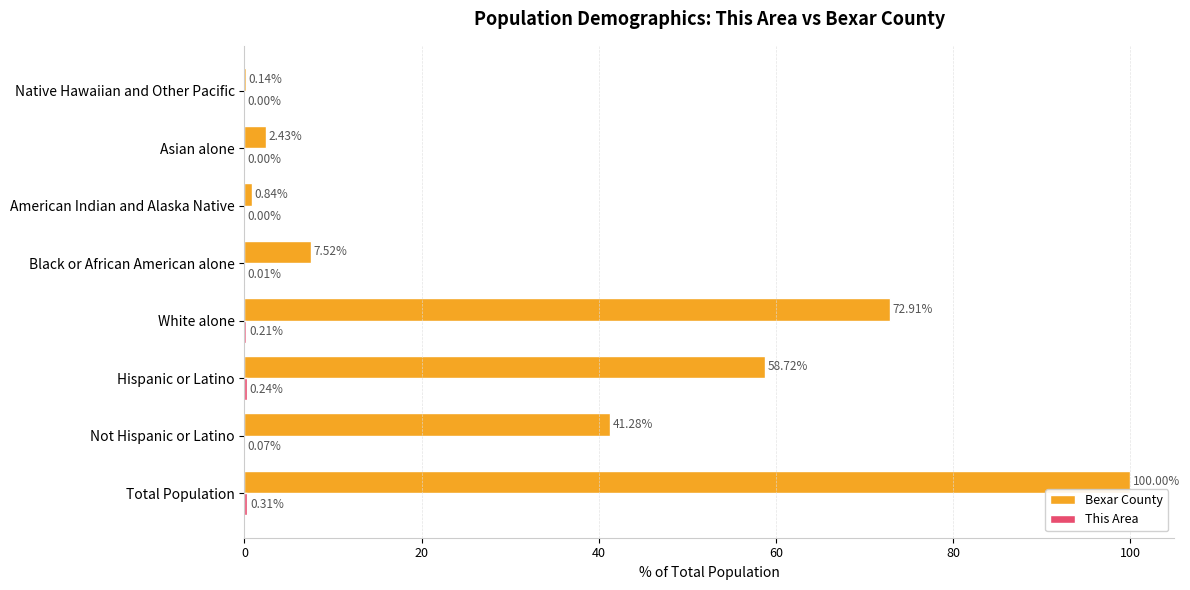

Between American Indian and Alaska Native and Asian alone, which series saw the biggest shift?

Bexar County